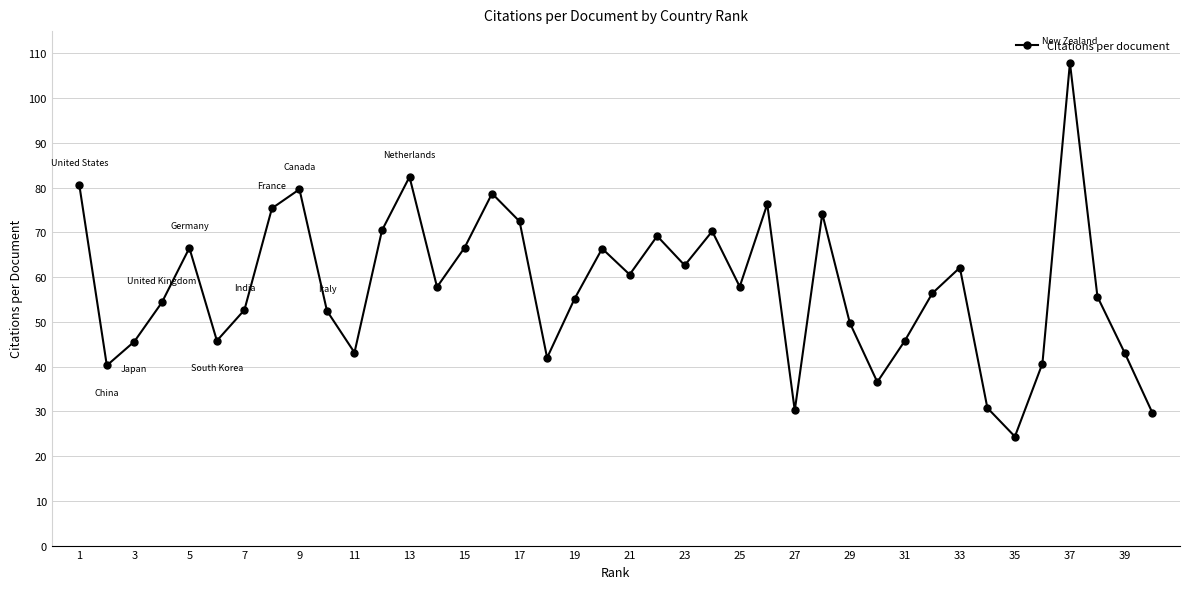

What is the maximum value shown in the chart?

107.9